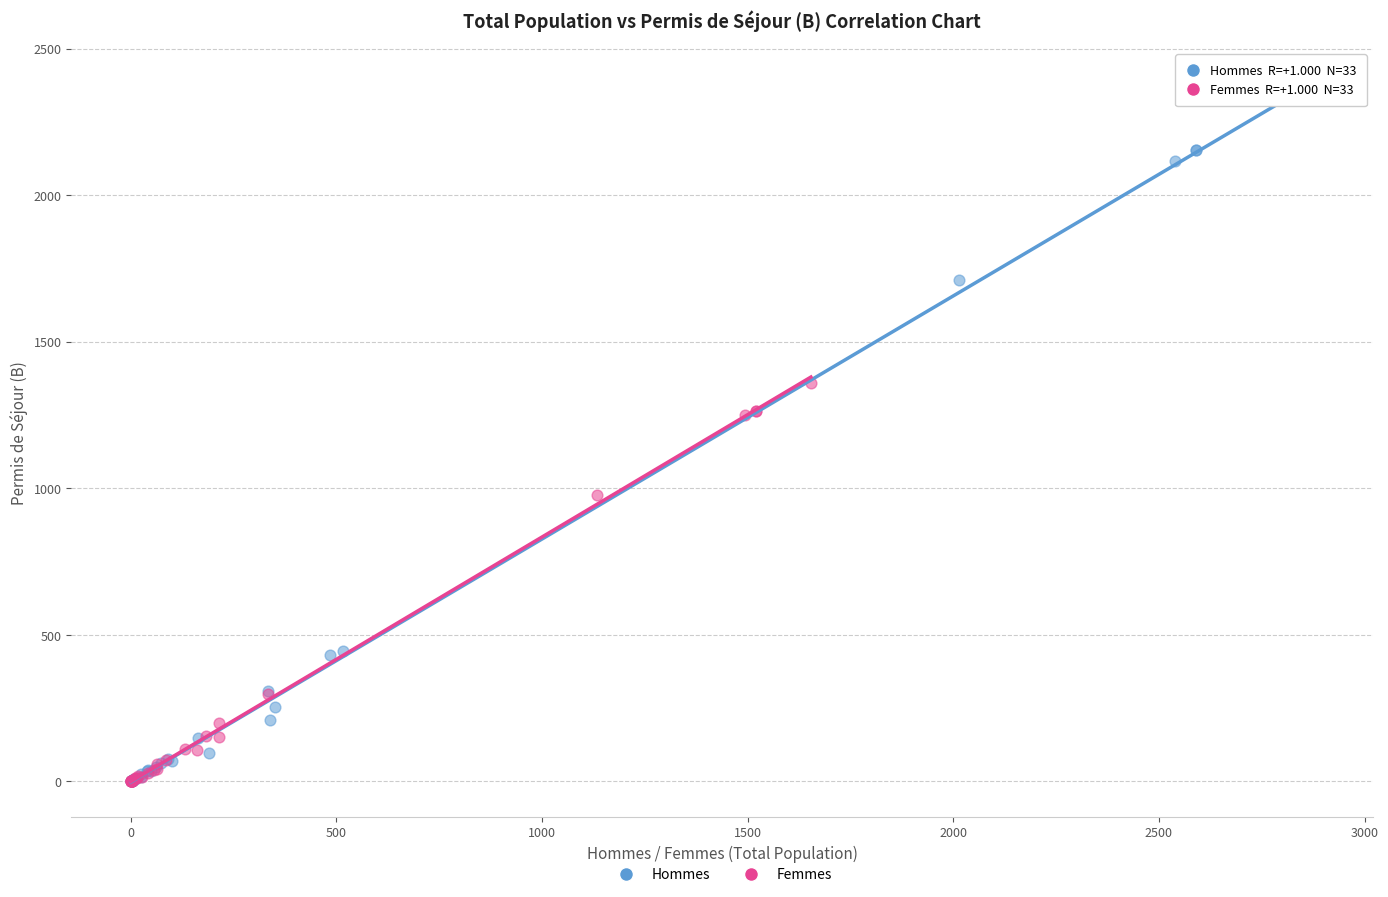

Which series has the widest spread of Y values?

Hommes